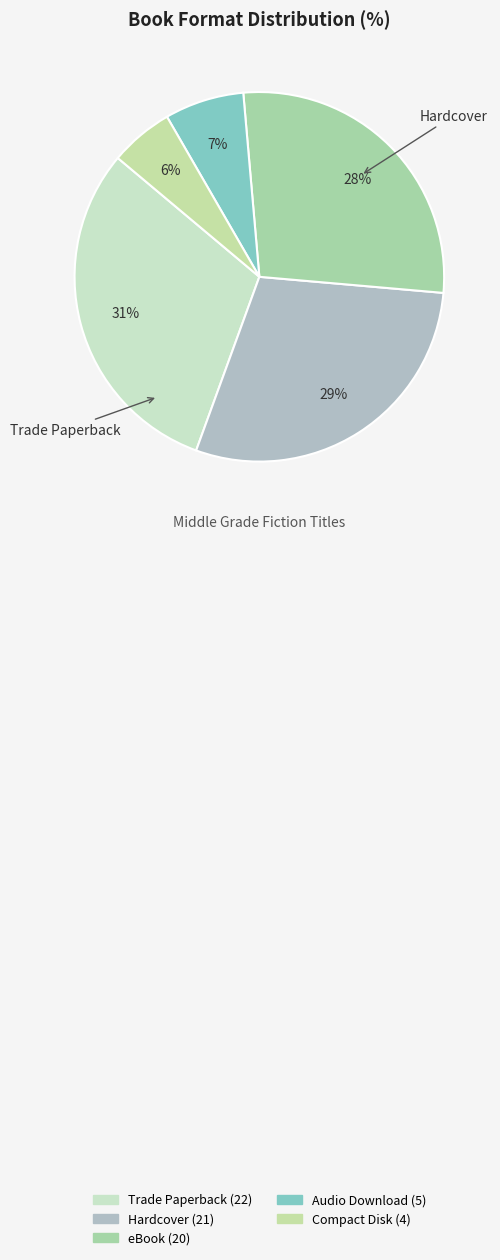

Count the number of slices in the pie.

5